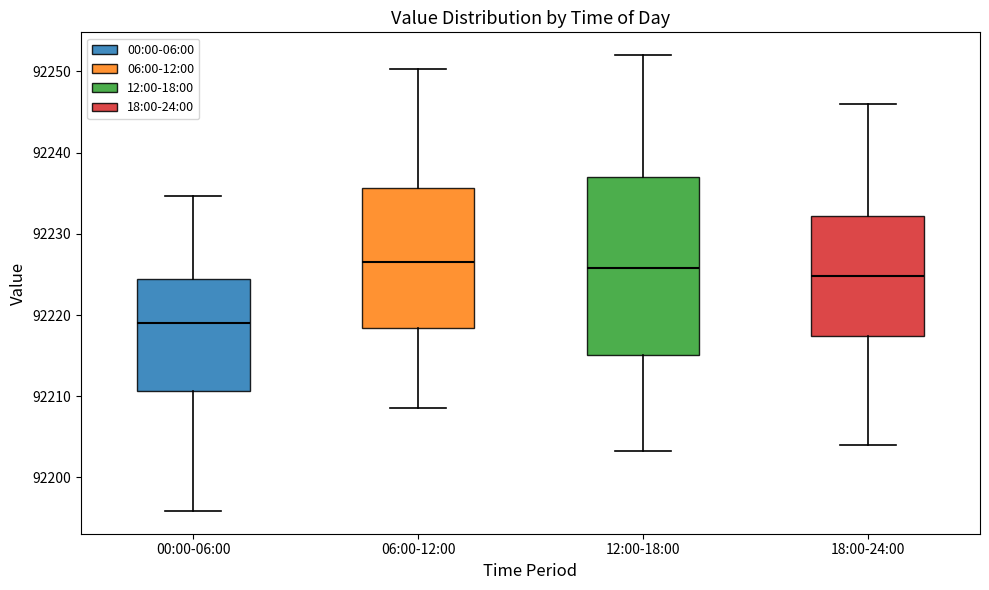

Reading left to right, read every box against the y-axis: the position of its median line, the range the box covers, and the ends of its whiskers. The values are not printed on the chart, so give them approximately, as read against the axis.

00:00-06:00: median 92219, box 92211 to 92224, whiskers 92196 to 92235
06:00-12:00: median 92227, box 92218 to 92236, whiskers 92209 to 92250
12:00-18:00: median 92226, box 92215 to 92237, whiskers 92203 to 92252
18:00-24:00: median 92225, box 92217 to 92232, whiskers 92204 to 92246